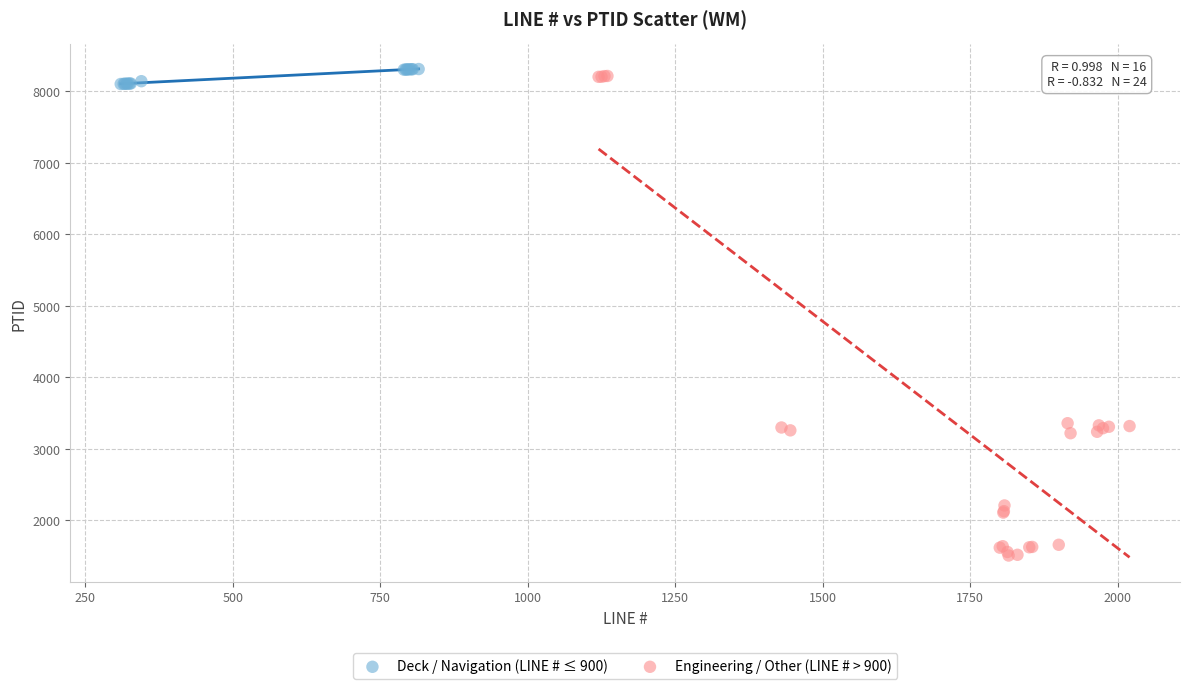

Which series has the largest Y range (max minus min)?

Engineering / Other (LINE # > 900)